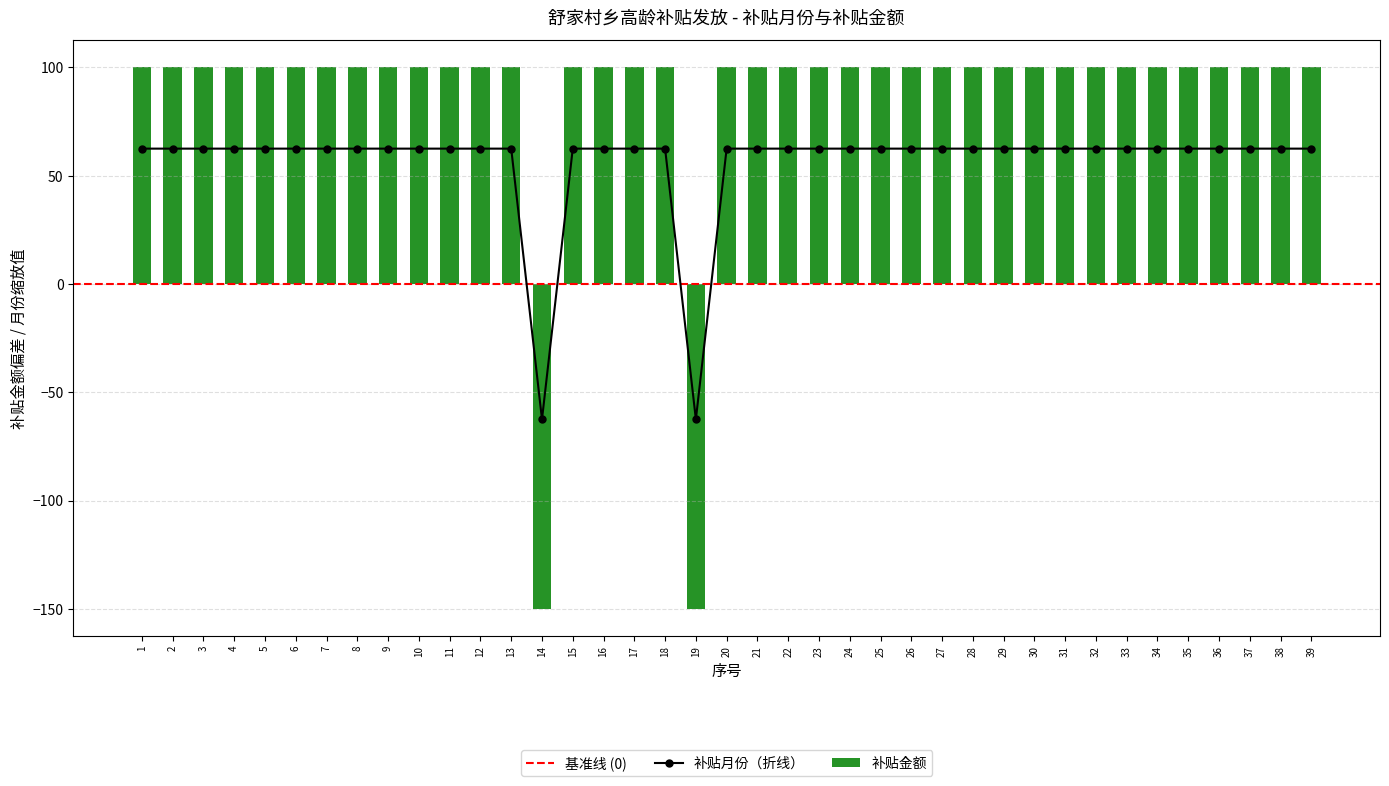

Rank the series by their average value, from lowest to highest.

补贴月份, 补贴金额